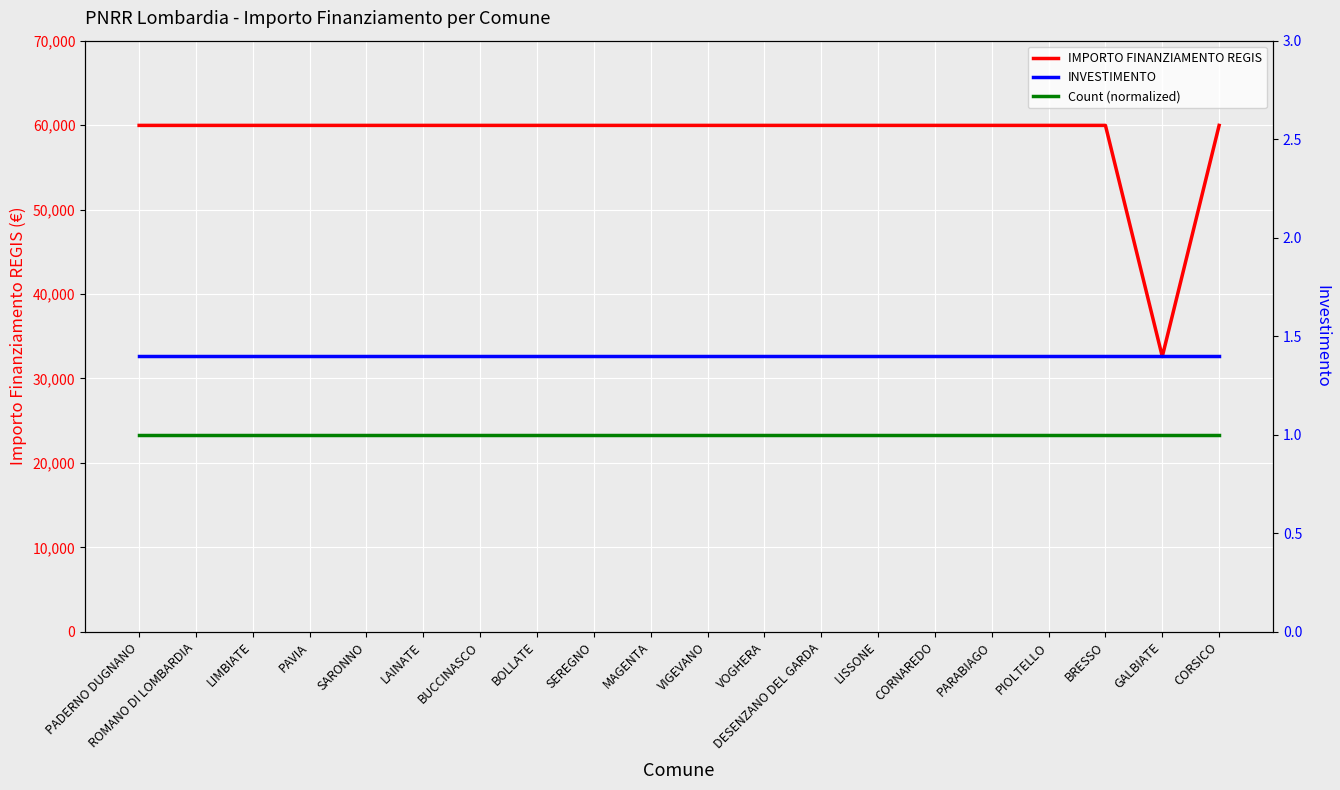

Reading left to right, what are all the values shown in this chart?

IMPORTO FINANZIAMENTO REGIS: 59966.0	59966.0	59966.0	59966.0	59966.0	59966.0	59966.0	59966.0	59966.0	59966.0	59966.0	59966.0	59966.0	59966.0	59966.0	59966.0	59966.0	59966.0	32589.0	59966.0
INVESTIMENTO: 1.4	1.4	1.4	1.4	1.4	1.4	1.4	1.4	1.4	1.4	1.4	1.4	1.4	1.4	1.4	1.4	1.4	1.4	1.4	1.4
Count (normalized): 1.0	1.0	1.0	1.0	1.0	1.0	1.0	1.0	1.0	1.0	1.0	1.0	1.0	1.0	1.0	1.0	1.0	1.0	1.0	1.0